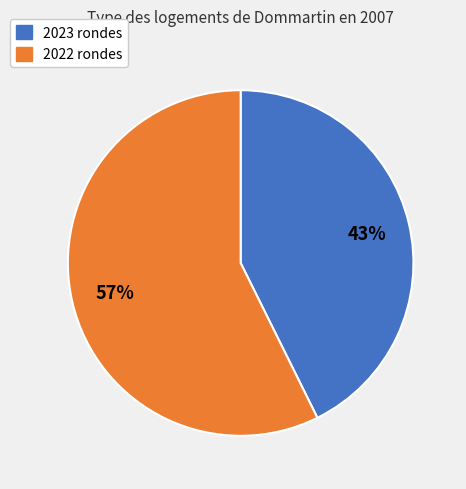

Is there a majority slice in this chart?

Yes